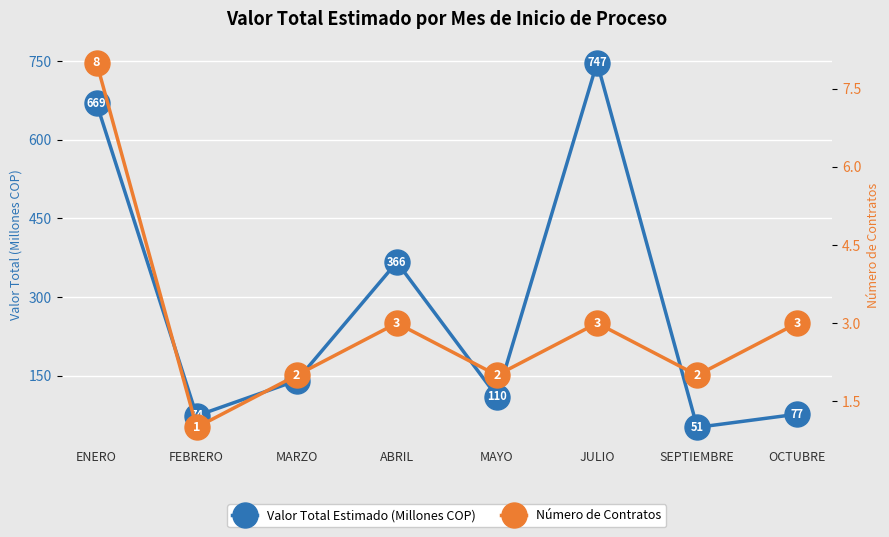

List the series in order of their overall mean, highest first.

Valor Total Estimado (Millones COP), Número de Contratos